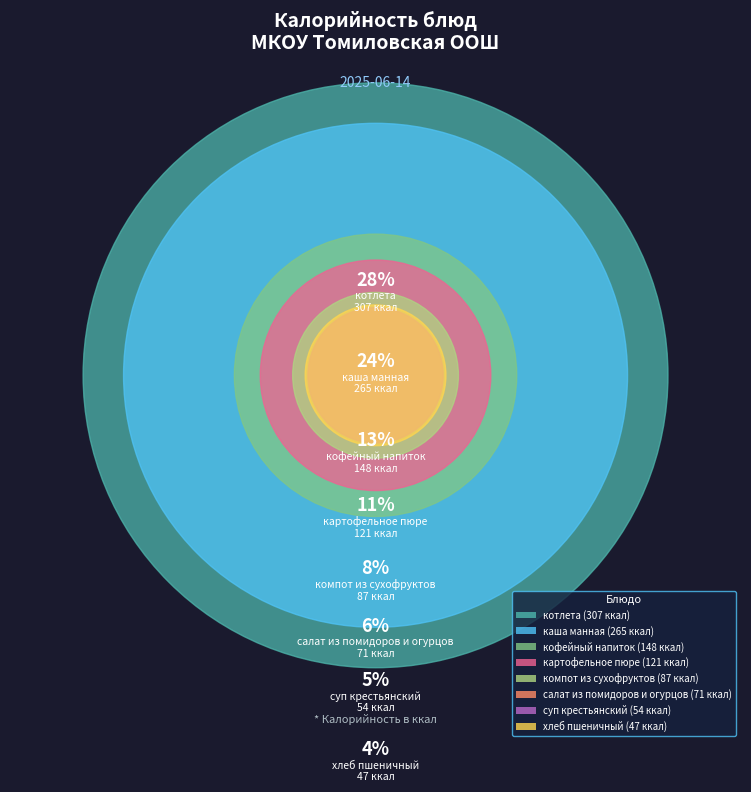

How many segments does this pie chart have?

8